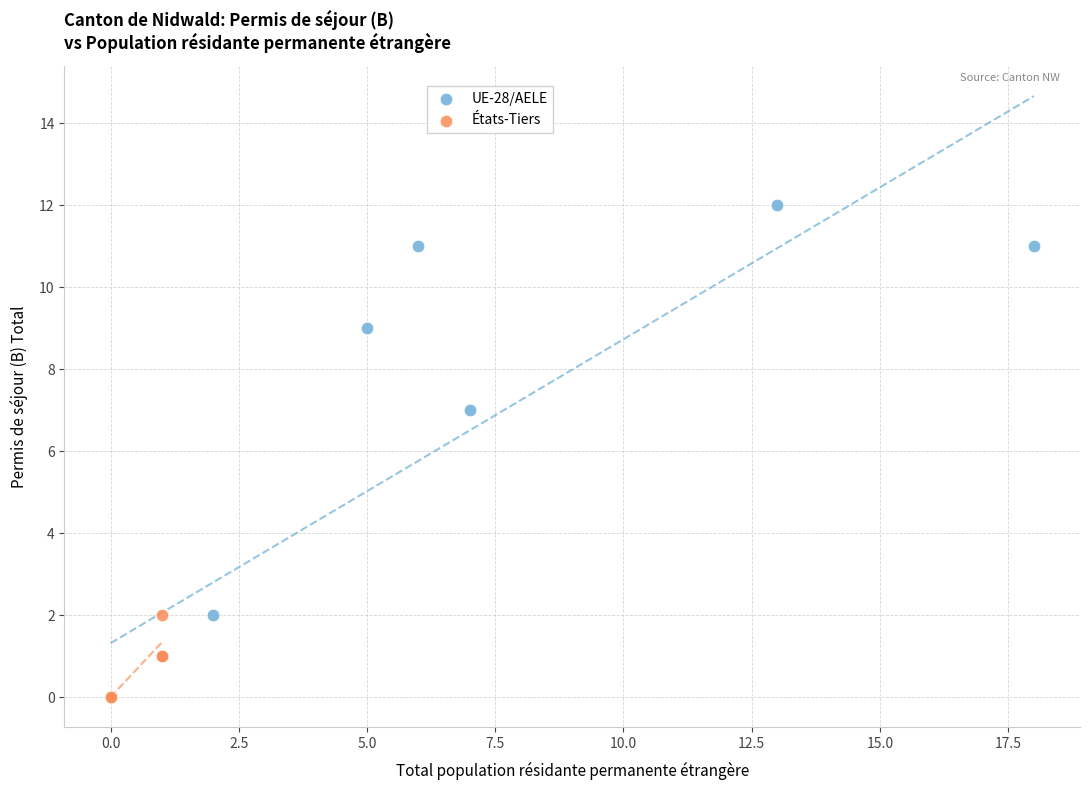

Which series has the largest Y range (max minus min)?

UE-28/AELE